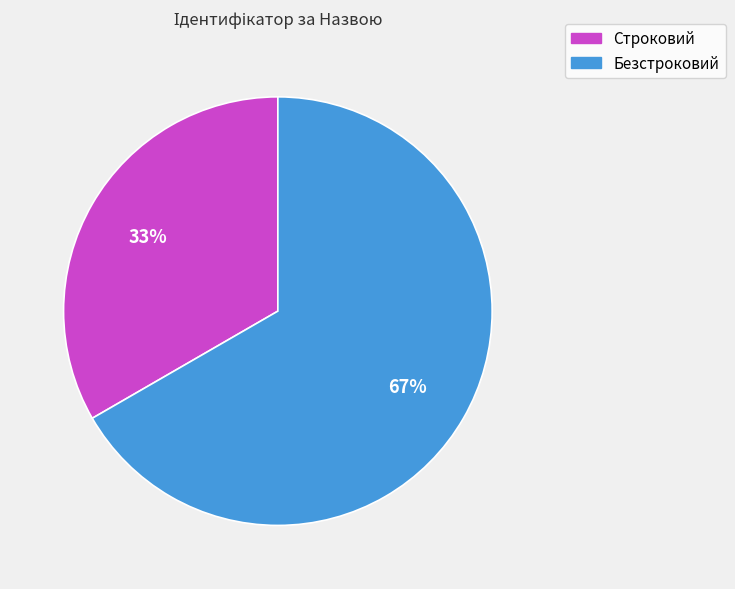

True or false: Безстроковий accounts for 67% of the total.

True